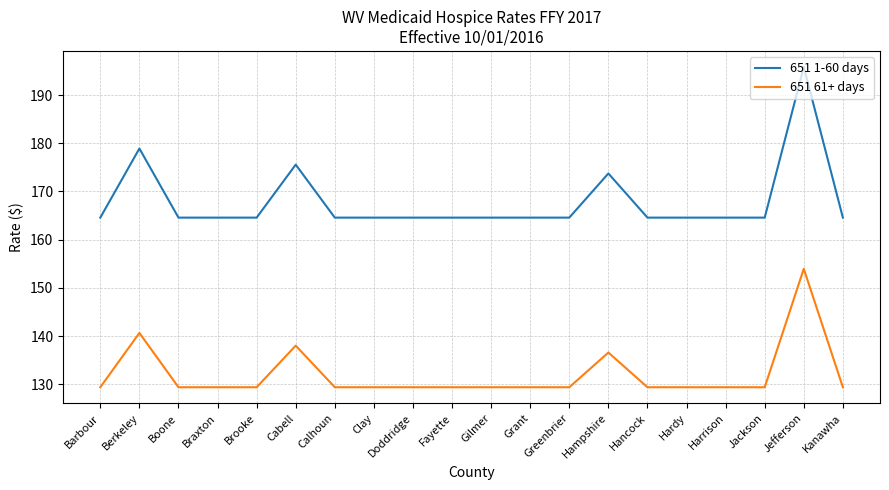

What position from the left is Gilmer?

11